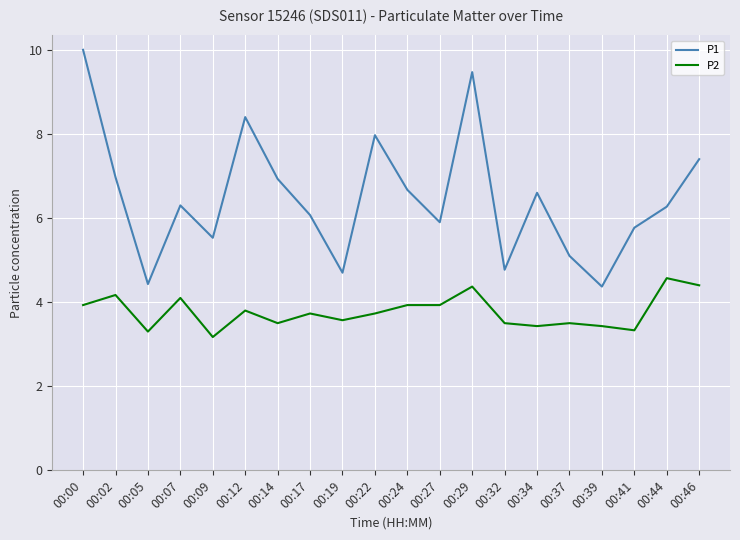

Which series changed the most between 00:32 and 00:34?

P1